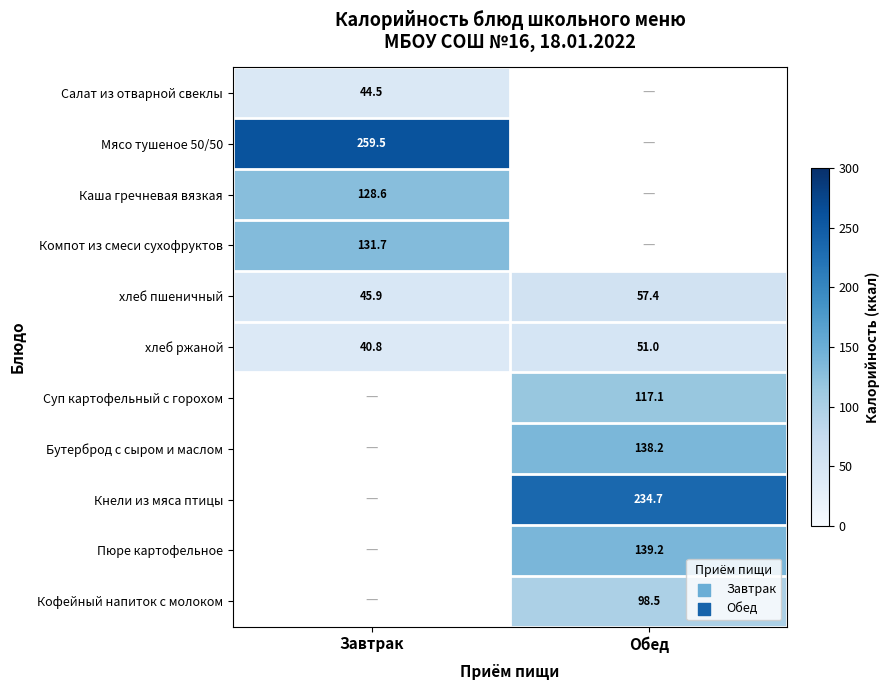

Rank the categories by хлеб ржаной value from highest to lowest.

Обед, Завтрак